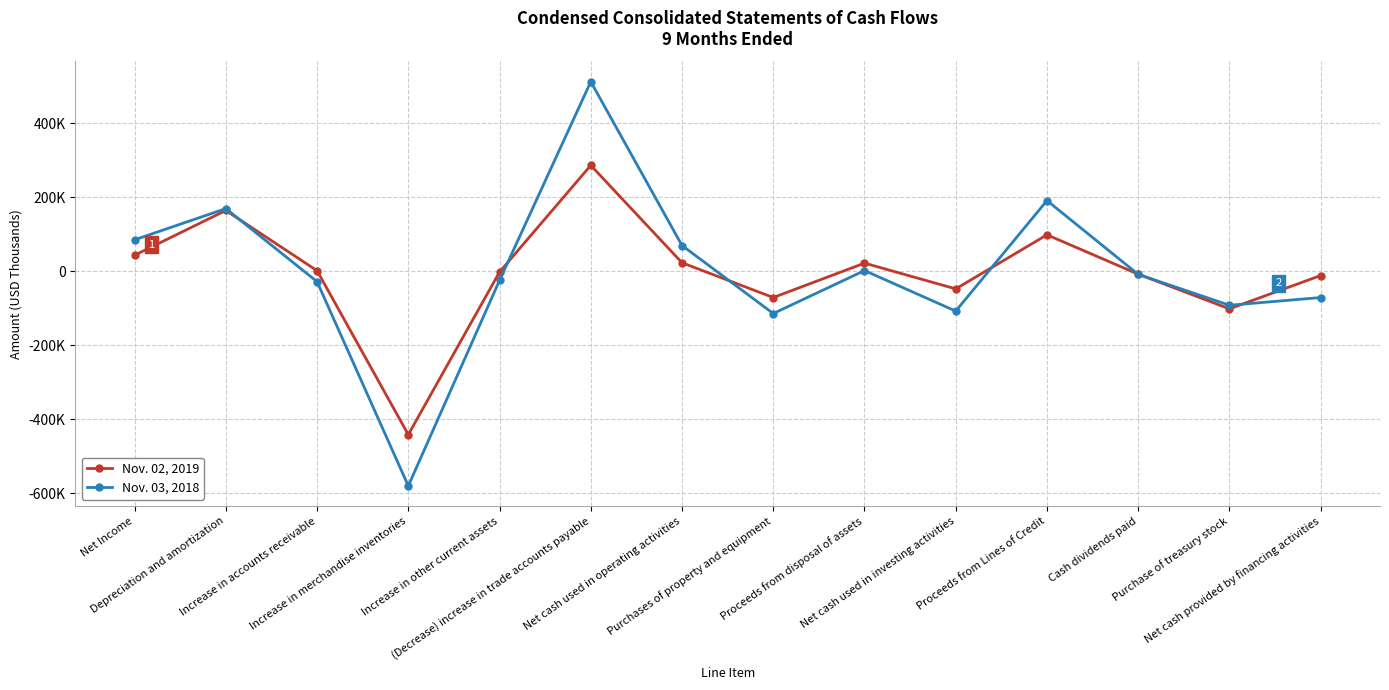

Between Increase in merchandise inventories and Purchases of property and equipment, which series saw the biggest shift?

Nov. 03, 2018